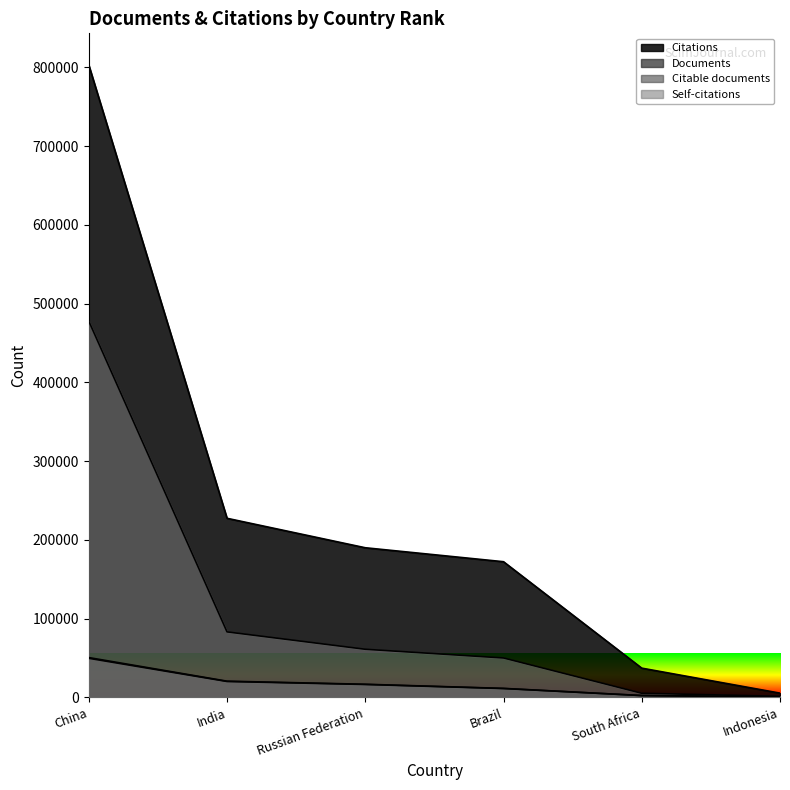

What is the minimum value for Documents?

615